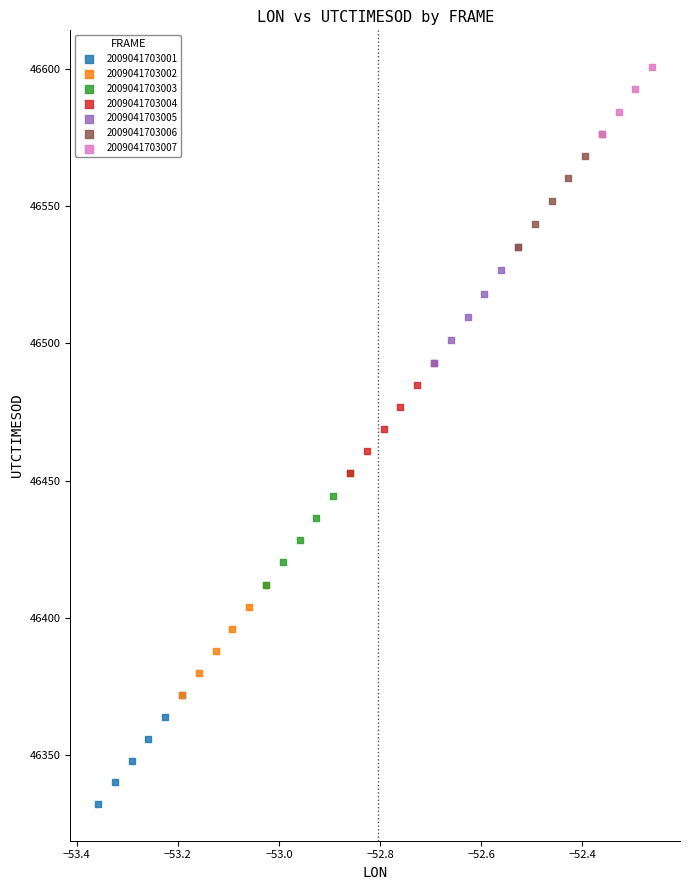

Which series has the widest spread of Y values?

2009041703005